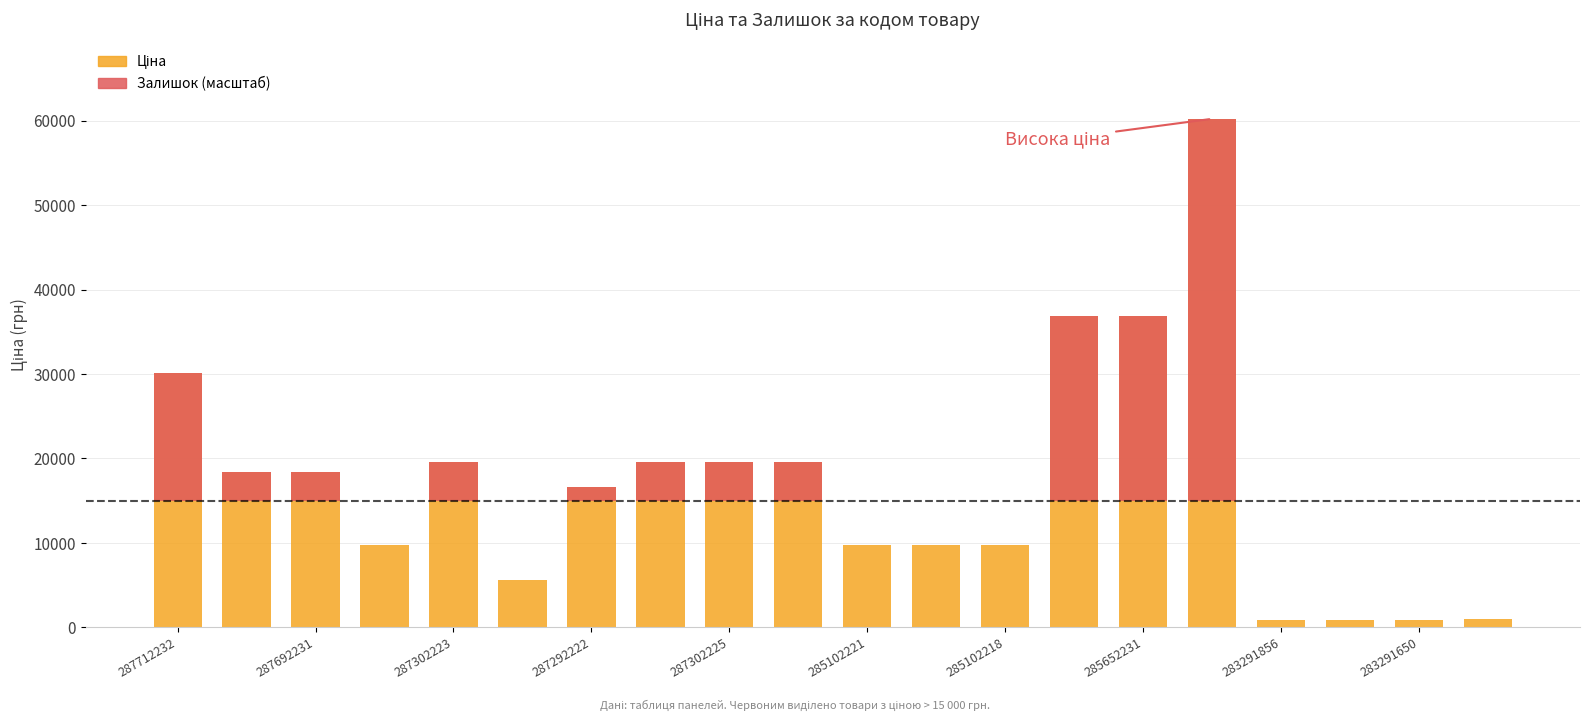

How many bars are there in total?

20